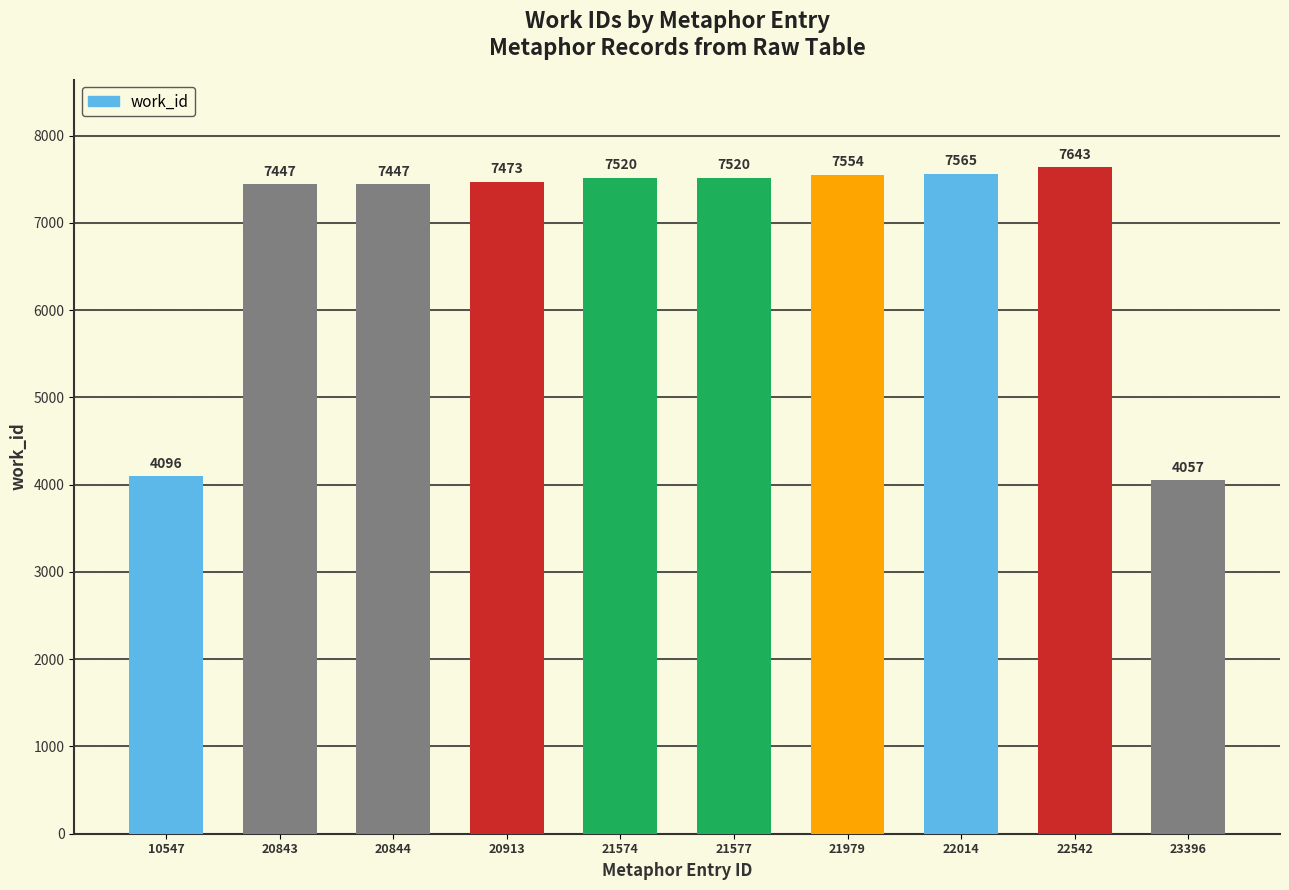

What is the value of the 7th bar from the left?

7554